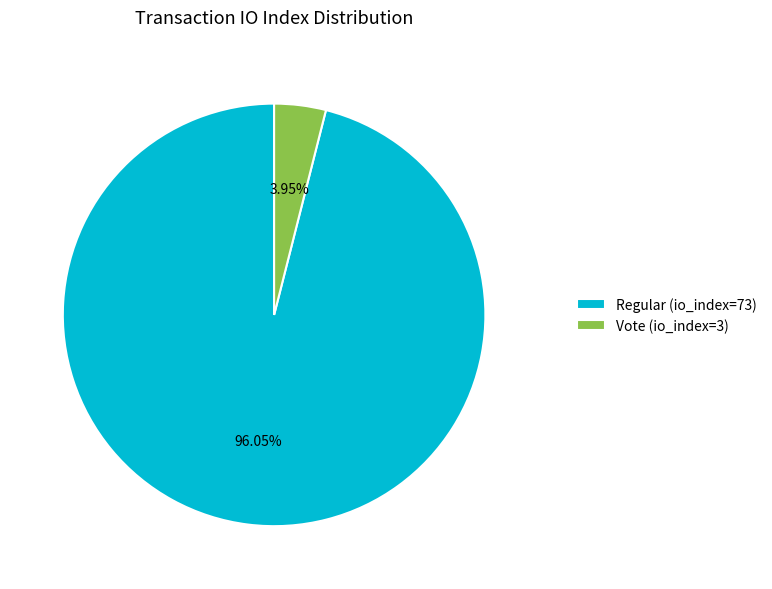

Is it true that Vote (io_index=3) is 4% of the pie?

True